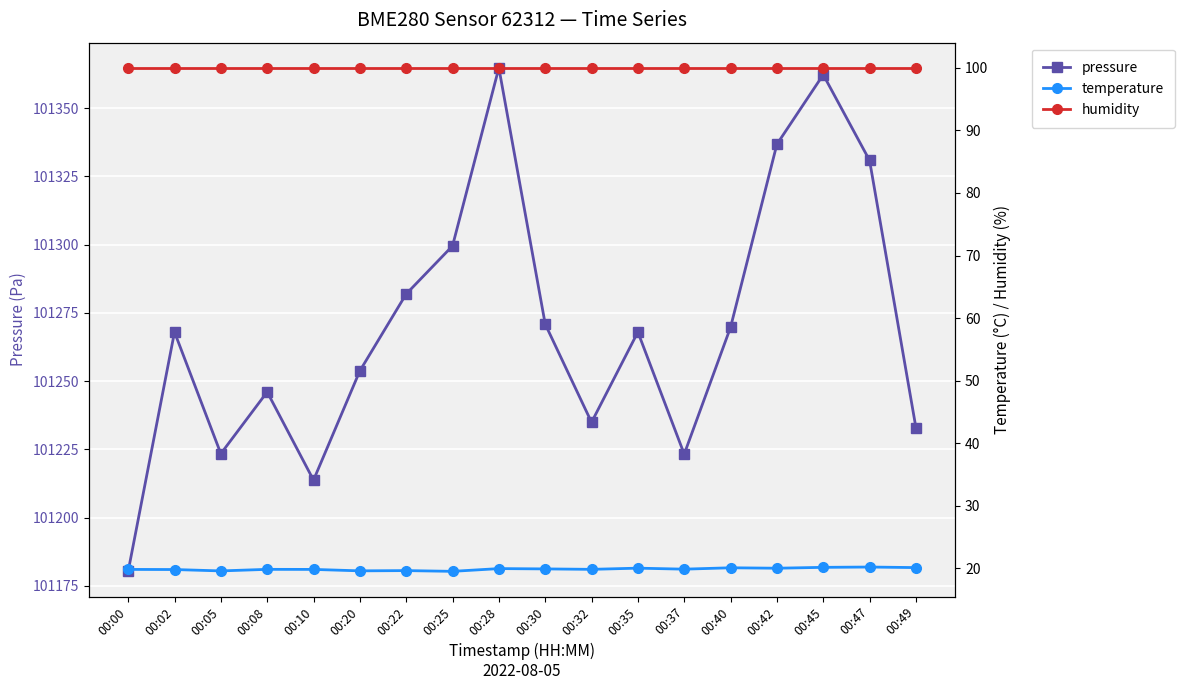

How many lines are shown in the chart?

3